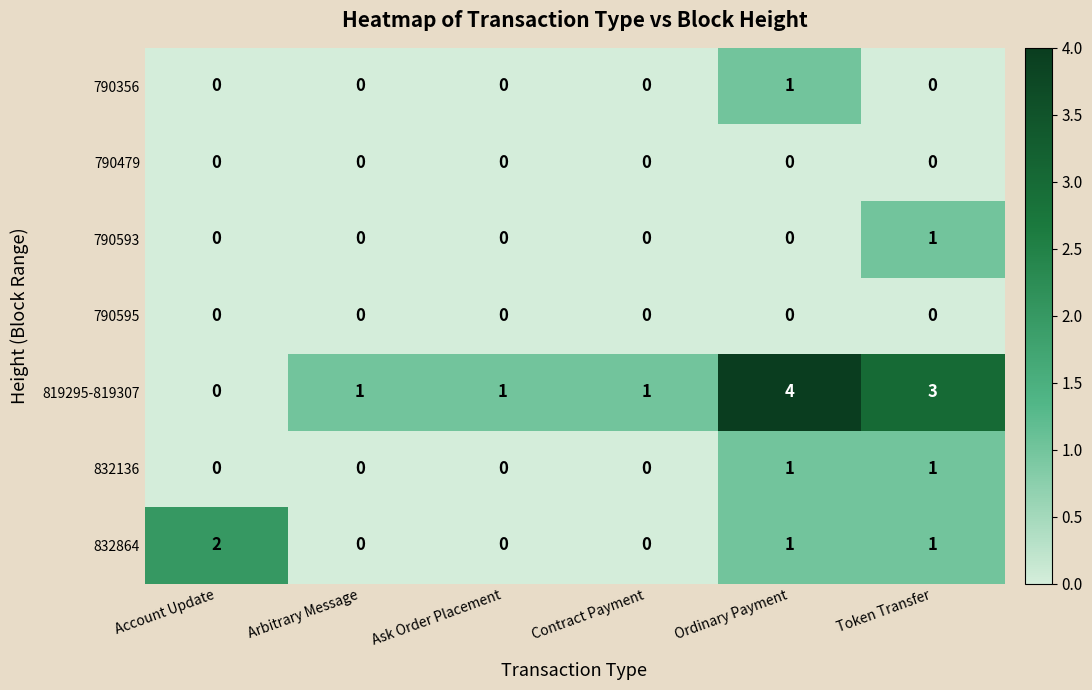

What is the total value across all series at Account Update?

2